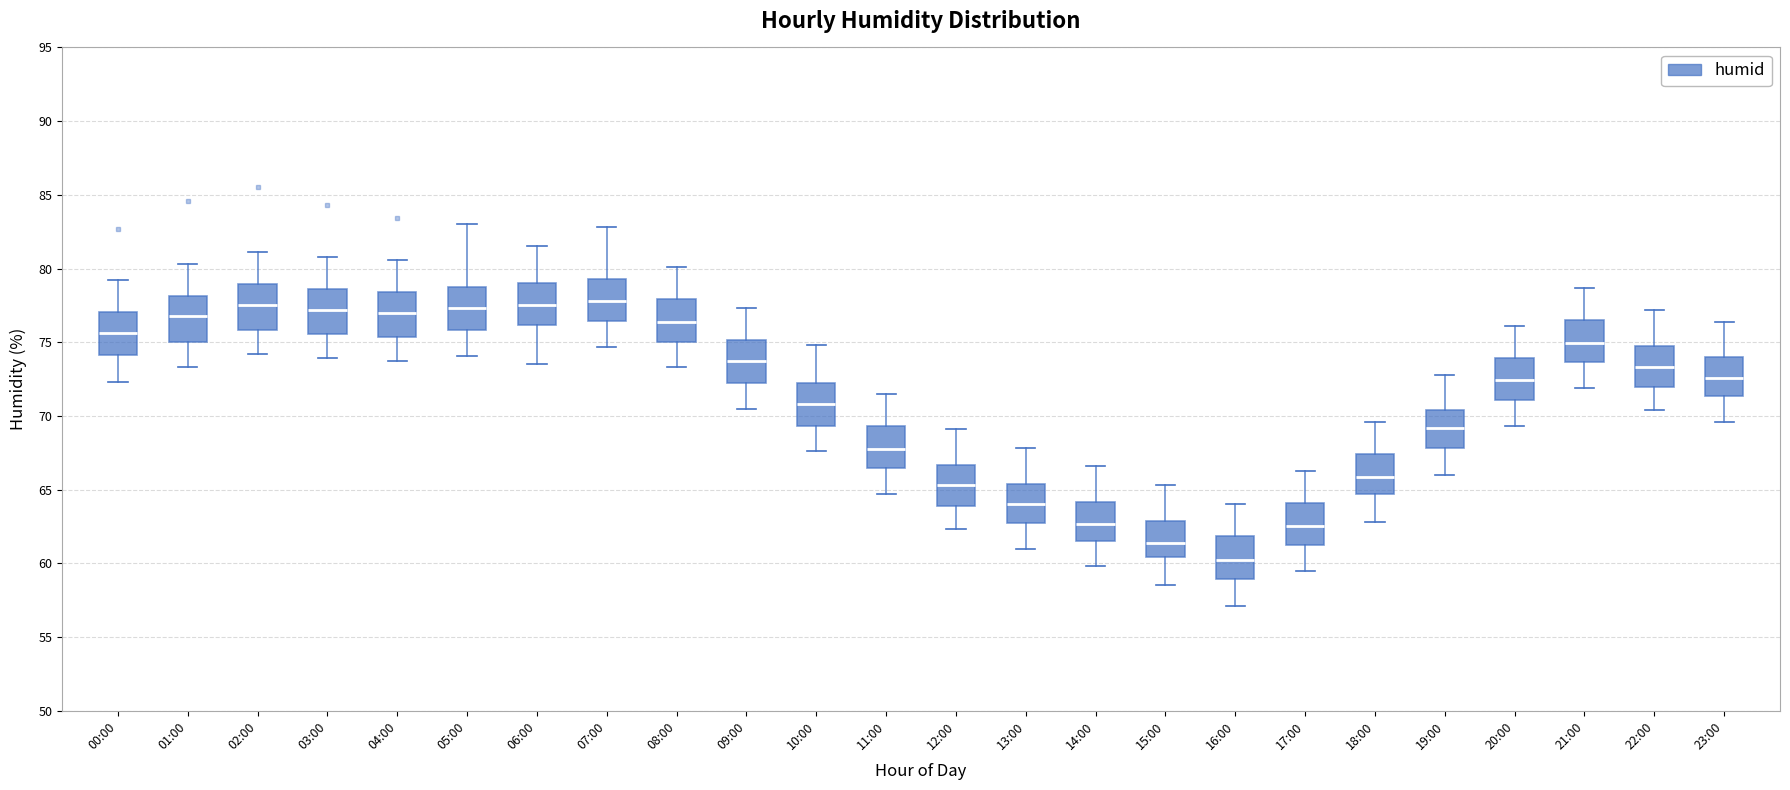

Reading left to right, read every box against the y-axis: the position of its median line, the range the box covers, and the ends of its whiskers. The values are not printed on the chart, so give them approximately, as read against the axis.

00:00: median 75.5, box 74.0 to 77.0, whiskers 72.5 to 79.0
01:00: median 77.0, box 75.0 to 78.0, whiskers 73.5 to 80.5
02:00: median 77.5, box 76.0 to 79.0, whiskers 74.0 to 81.0
03:00: median 77.0, box 75.5 to 78.5, whiskers 74.0 to 81.0
04:00: median 77.0, box 75.5 to 78.5, whiskers 73.5 to 80.5
05:00: median 77.5, box 76.0 to 78.5, whiskers 74.0 to 83.0
06:00: median 77.5, box 76.0 to 79.0, whiskers 73.5 to 81.5
07:00: median 78.0, box 76.5 to 79.5, whiskers 74.5 to 83.0
08:00: median 76.5, box 75.0 to 78.0, whiskers 73.5 to 80.0
09:00: median 73.5, box 72.5 to 75.0, whiskers 70.5 to 77.5
10:00: median 71.0, box 69.5 to 72.0, whiskers 67.5 to 75.0
11:00: median 68.0, box 66.5 to 69.5, whiskers 64.5 to 71.5
12:00: median 65.5, box 64.0 to 66.5, whiskers 62.5 to 69.0
13:00: median 64.0, box 63.0 to 65.5, whiskers 61.0 to 68.0
14:00: median 62.5, box 61.5 to 64.0, whiskers 60.0 to 66.5
15:00: median 61.5, box 60.5 to 63.0, whiskers 58.5 to 65.5
16:00: median 60.5, box 59.0 to 62.0, whiskers 57.0 to 64.0
17:00: median 62.5, box 61.5 to 64.0, whiskers 59.5 to 66.5
18:00: median 66.0, box 64.5 to 67.5, whiskers 63.0 to 69.5
19:00: median 69.0, box 68.0 to 70.5, whiskers 66.0 to 73.0
20:00: median 72.5, box 71.0 to 74.0, whiskers 69.5 to 76.0
21:00: median 75.0, box 73.5 to 76.5, whiskers 72.0 to 78.5
22:00: median 73.5, box 72.0 to 75.0, whiskers 70.5 to 77.0
23:00: median 72.5, box 71.5 to 74.0, whiskers 69.5 to 76.5